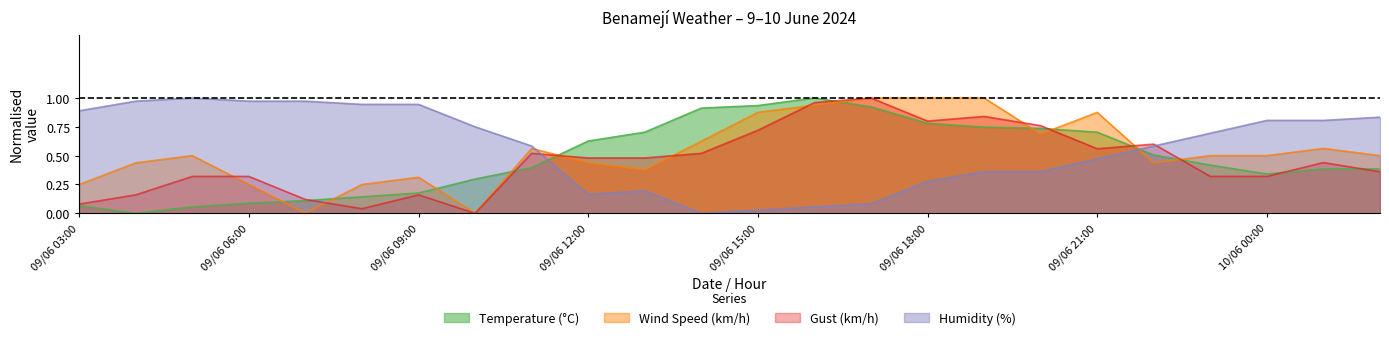

Reading left to right, transcribe all the data shown in this chart.

Temperature (°C): 09/06 03:00=0.1	09/06 04:00=0.0	09/06 05:00=0.1	09/06 06:00=0.1	09/06 07:00=0.1	09/06 08:00=0.1	09/06 09:00=0.2	09/06 10:00=0.3	09/06 11:00=0.4	09/06 12:00=0.6	09/06 13:00=0.7	09/06 14:00=0.9	09/06 15:00=0.9	09/06 16:00=1.0	09/06 17:00=0.9	09/06 18:00=0.8	09/06 19:00=0.7	09/06 20:00=0.7	09/06 21:00=0.7	09/06 22:00=0.5	09/06 23:00=0.4	10/06 00:00=0.3	10/06 01:00=0.4	10/06 02:00=0.4
Wind Speed (km/h): 09/06 03:00=0.2	09/06 04:00=0.4	09/06 05:00=0.5	09/06 06:00=0.2	09/06 07:00=0.0	09/06 08:00=0.2	09/06 09:00=0.3	09/06 10:00=0.0	09/06 11:00=0.6	09/06 12:00=0.4	09/06 13:00=0.4	09/06 14:00=0.6	09/06 15:00=0.9	09/06 16:00=0.9	09/06 17:00=1.0	09/06 18:00=1.0	09/06 19:00=1.0	09/06 20:00=0.7	09/06 21:00=0.9	09/06 22:00=0.4	09/06 23:00=0.5	10/06 00:00=0.5	10/06 01:00=0.6	10/06 02:00=0.5
Gust (km/h): 09/06 03:00=0.1	09/06 04:00=0.2	09/06 05:00=0.3	09/06 06:00=0.3	09/06 07:00=0.1	09/06 08:00=0.0	09/06 09:00=0.2	09/06 10:00=0.0	09/06 11:00=0.5	09/06 12:00=0.5	09/06 13:00=0.5	09/06 14:00=0.5	09/06 15:00=0.7	09/06 16:00=1.0	09/06 17:00=1.0	09/06 18:00=0.8	09/06 19:00=0.8	09/06 20:00=0.8	09/06 21:00=0.6	09/06 22:00=0.6	09/06 23:00=0.3	10/06 00:00=0.3	10/06 01:00=0.4	10/06 02:00=0.4
Humidity (%): 09/06 03:00=0.9	09/06 04:00=1.0	09/06 05:00=1.0	09/06 06:00=1.0	09/06 07:00=1.0	09/06 08:00=0.9	09/06 09:00=0.9	09/06 10:00=0.8	09/06 11:00=0.6	09/06 12:00=0.2	09/06 13:00=0.2	09/06 14:00=0.0	09/06 15:00=0.0	09/06 16:00=0.1	09/06 17:00=0.1	09/06 18:00=0.3	09/06 19:00=0.4	09/06 20:00=0.4	09/06 21:00=0.5	09/06 22:00=0.6	09/06 23:00=0.7	10/06 00:00=0.8	10/06 01:00=0.8	10/06 02:00=0.8